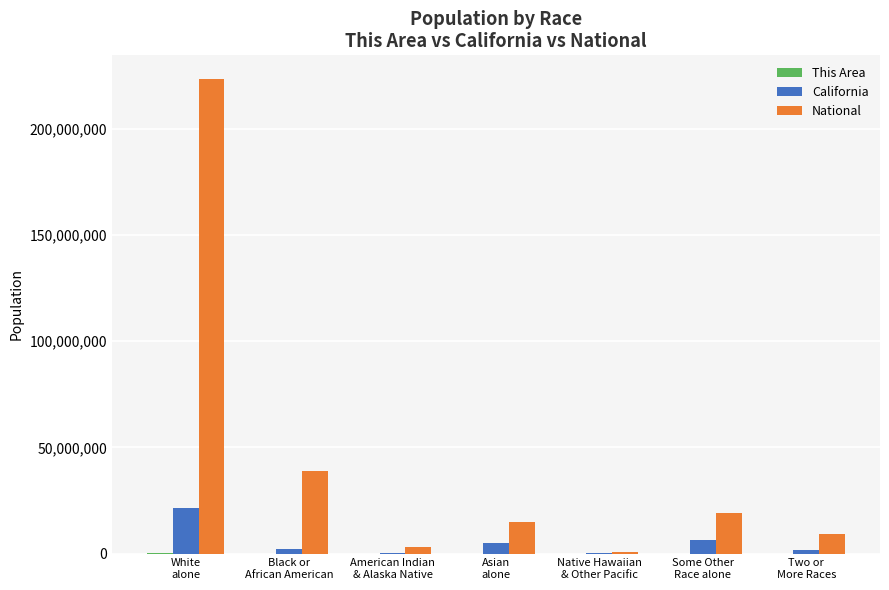

What is the sum of all California values?

37253956